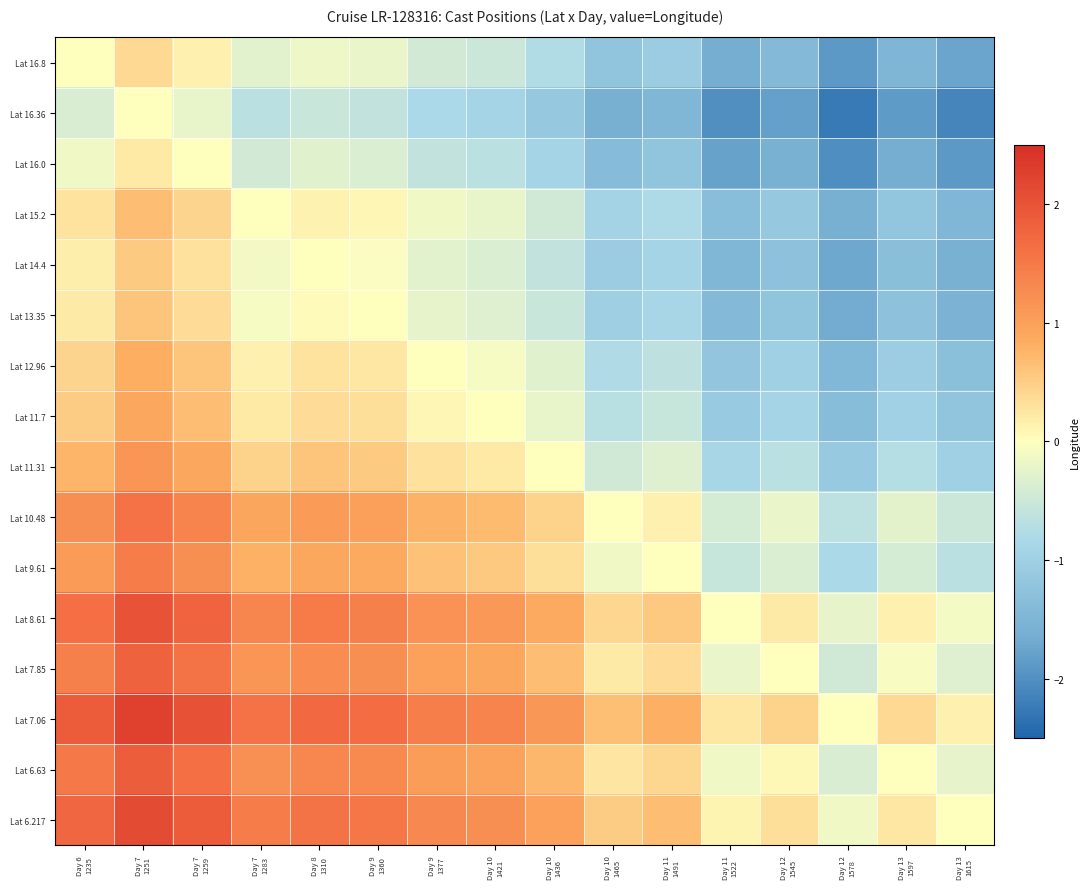

How many categories are shown in the chart?

16